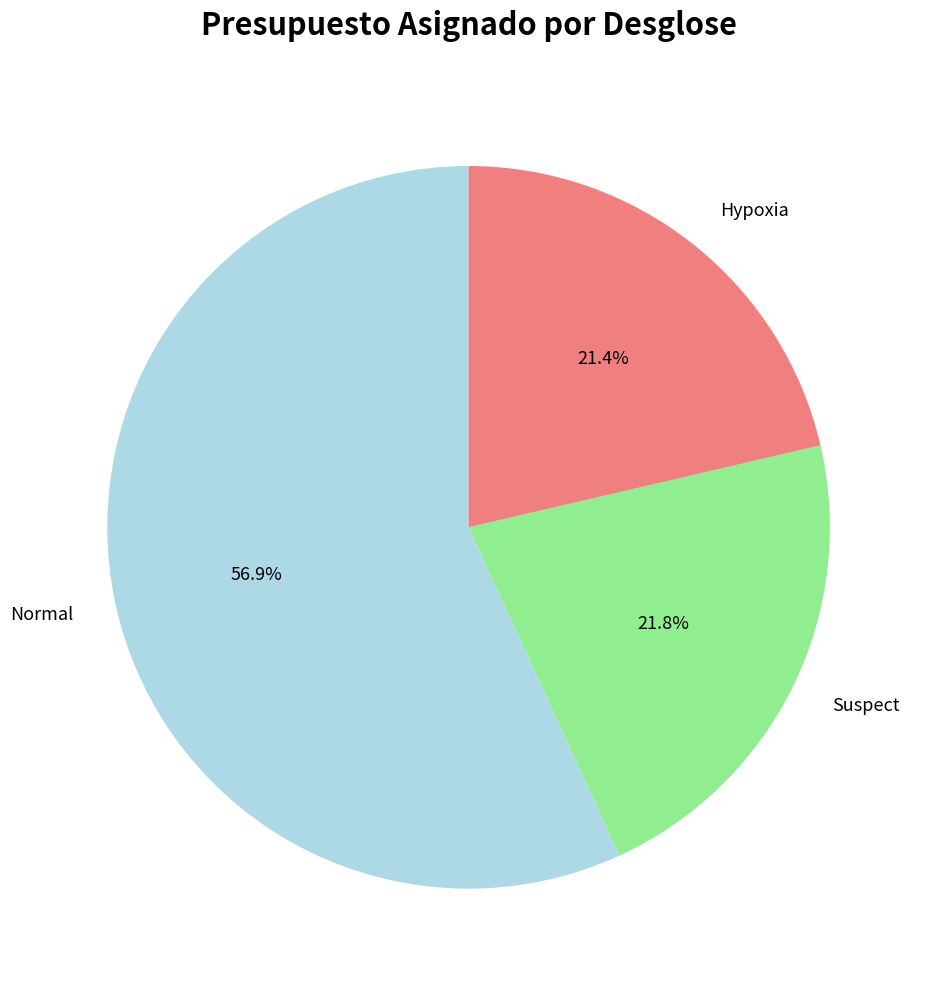

How much of the chart is everything except Suspect?

78.2%